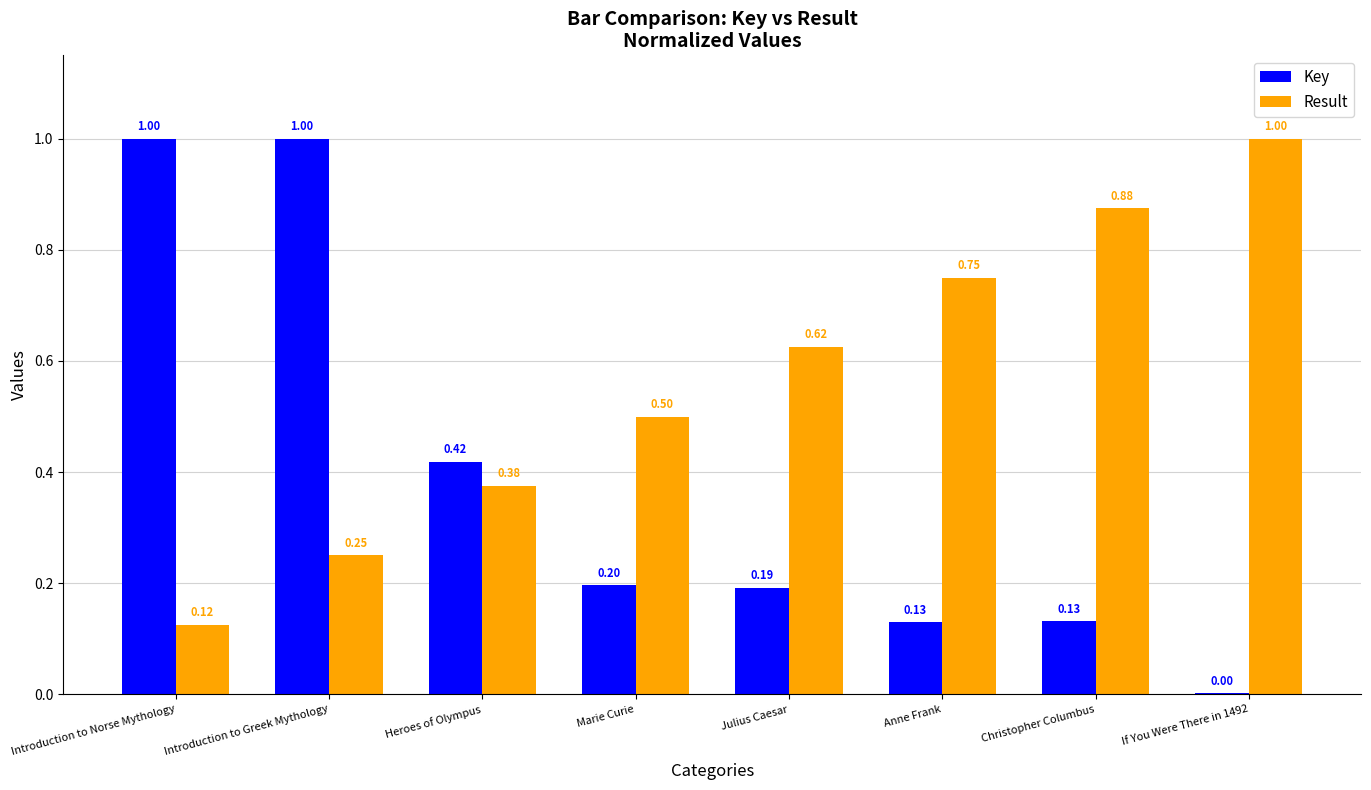

Is the value of Result at Marie Curie greater than the value of Key at Anne Frank?

Yes